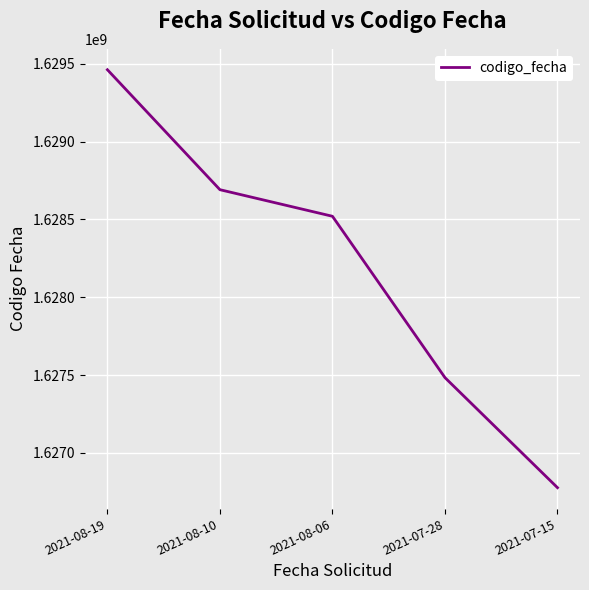

Which has a higher value, 2021-07-28 or 2021-08-19?

2021-08-19